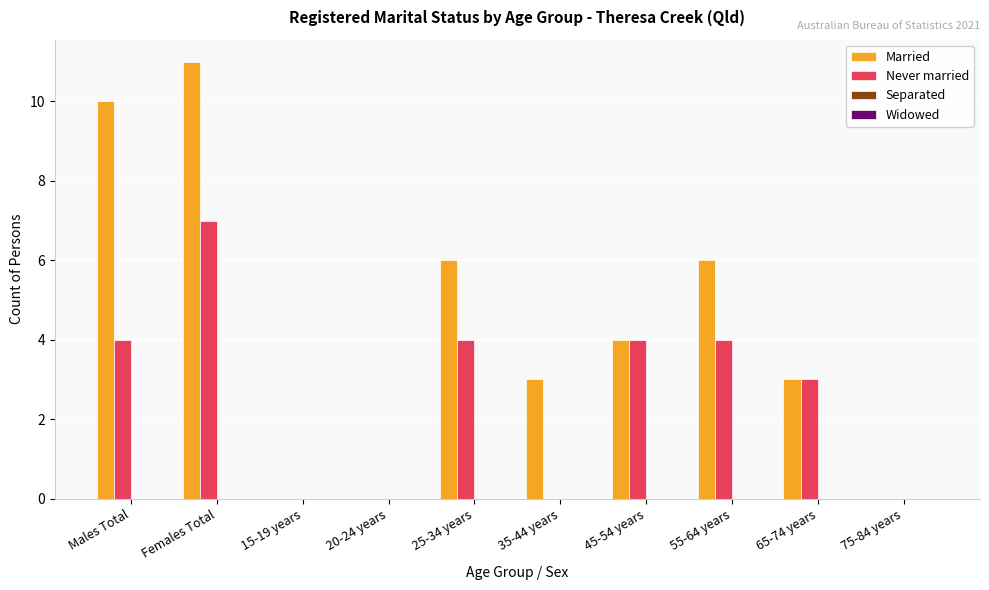

How many groups of bars are there?

10